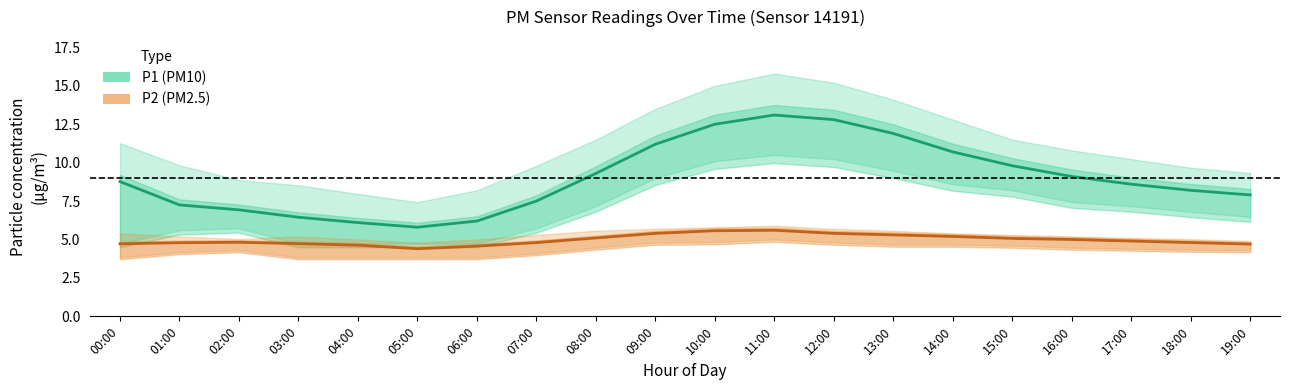

What is the difference between the P2 (PM2.5) values at 14:00 and 10:00?

0.4